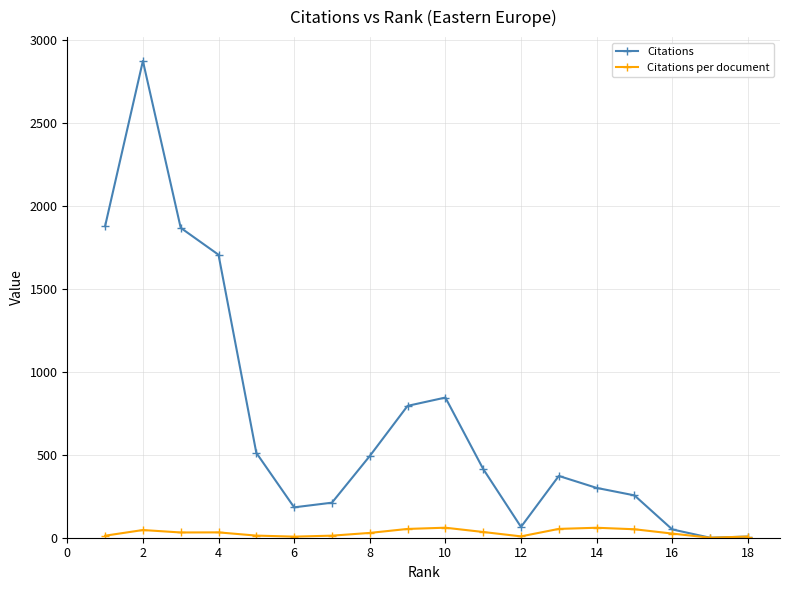

True or false: Citations per document has more than 1 interior local peaks.

True